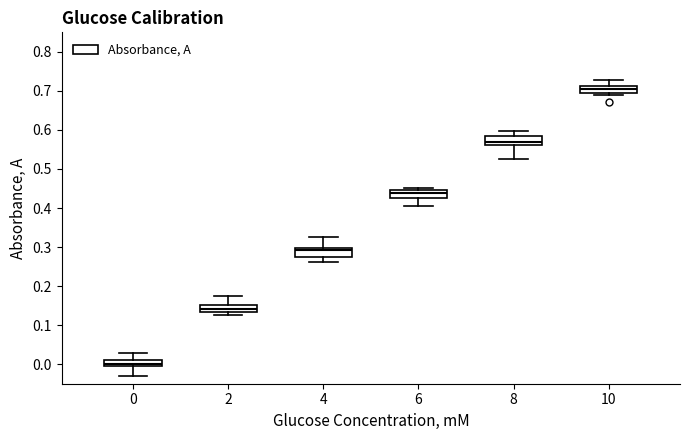

Which box's median line is the lowest?

0